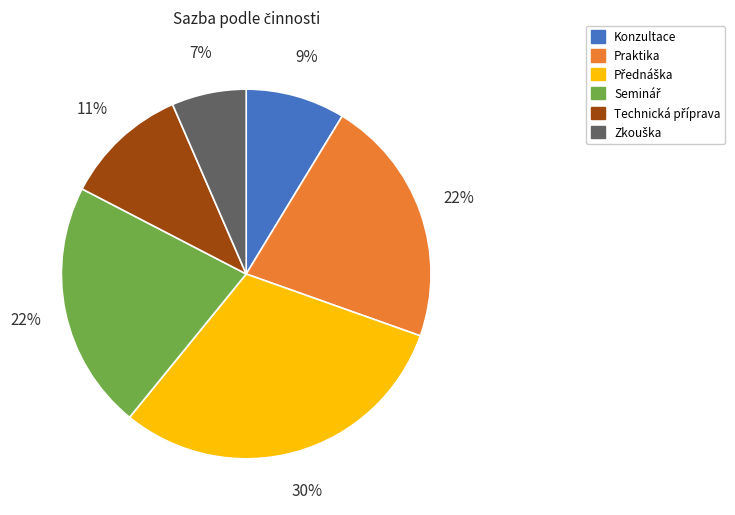

The Praktika slice represents 22% of the pie. True or false?

True